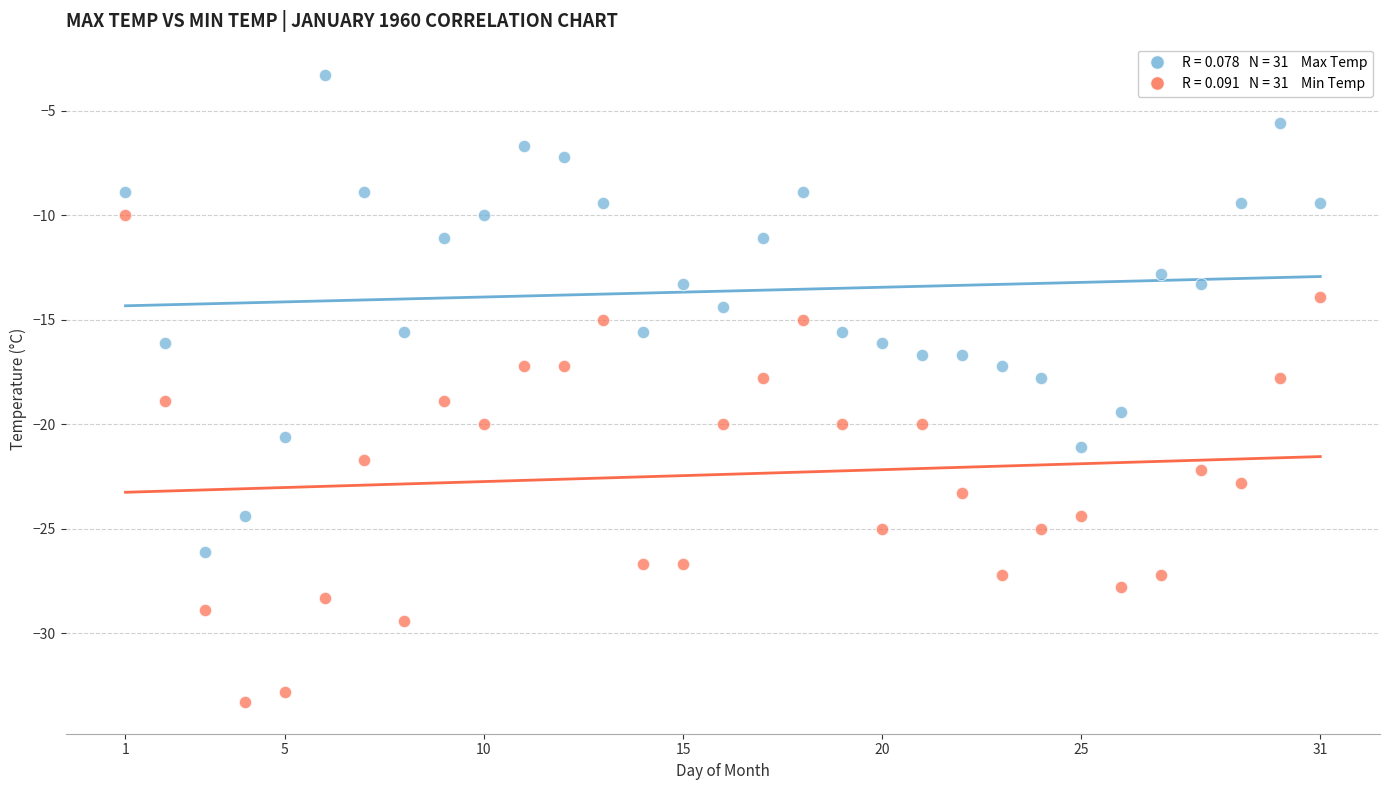

Across all data points, what is the range of X values (max minus min)?

30.0